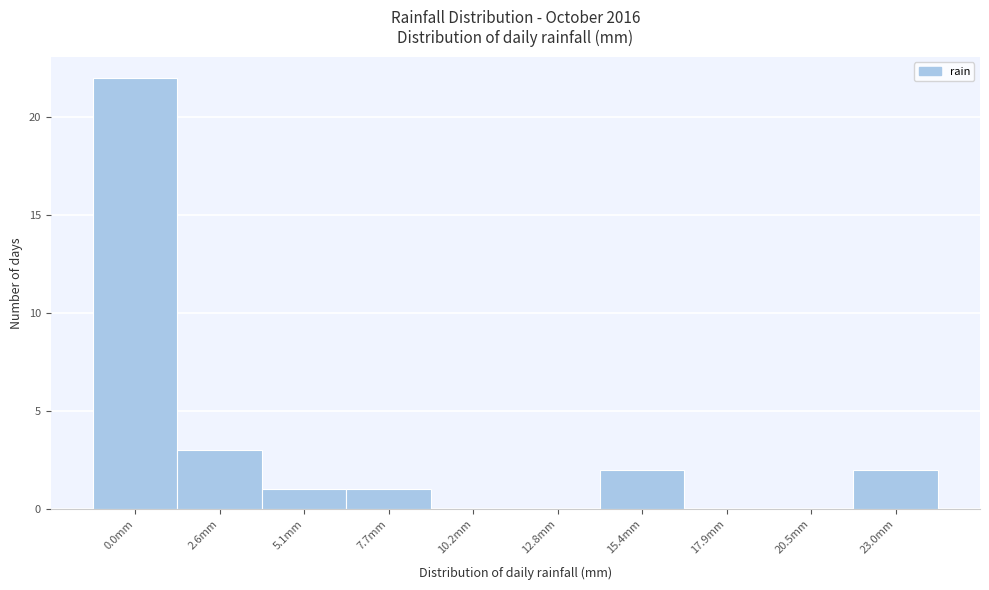

Reading left to right, list all the values displayed in this chart.

0.0mm=22	2.6mm=3	5.1mm=1	7.7mm=1	10.2mm=0	12.8mm=0	15.4mm=2	17.9mm=0	20.5mm=0	23.0mm=2